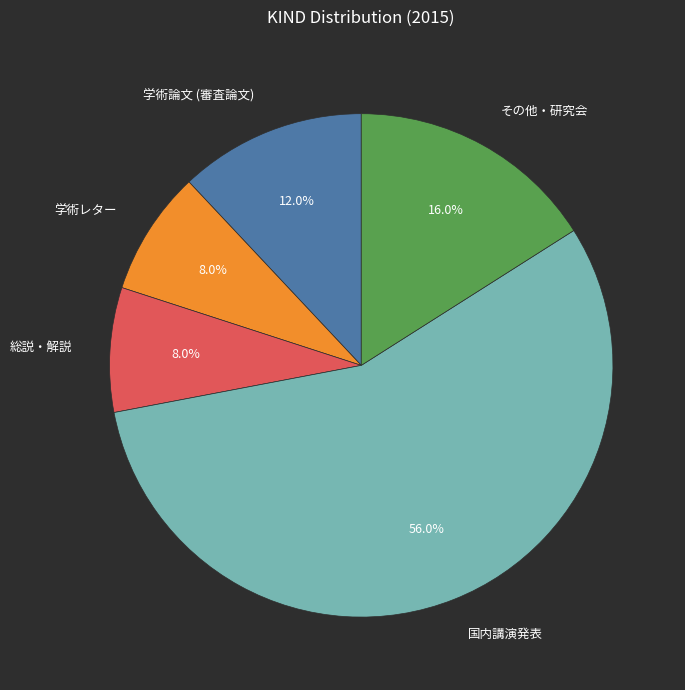

Do 学術レター and 総説・解説 together represent more than half of the pie?

No